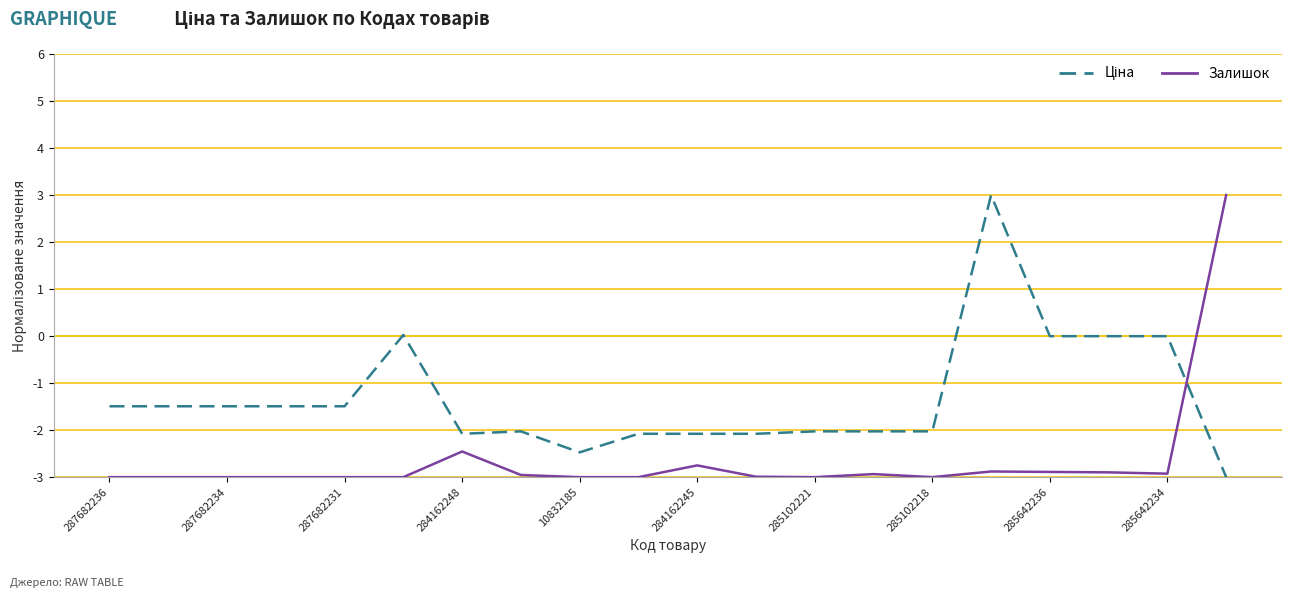

True or false: Залишок has more than 0 interior local peaks.

True